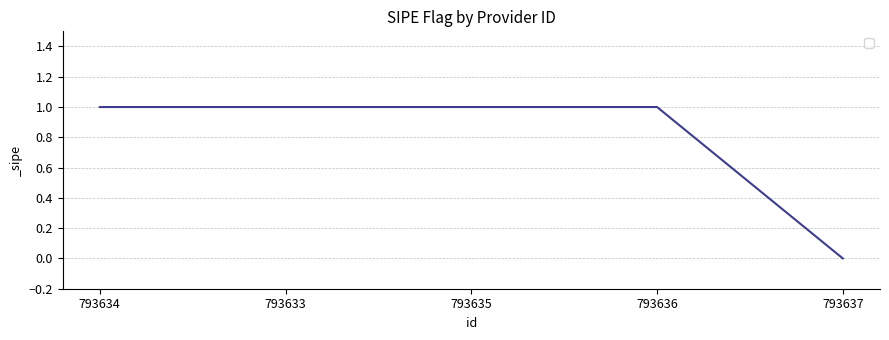

The chart shows a value of 1 at 793634. True or false?

True